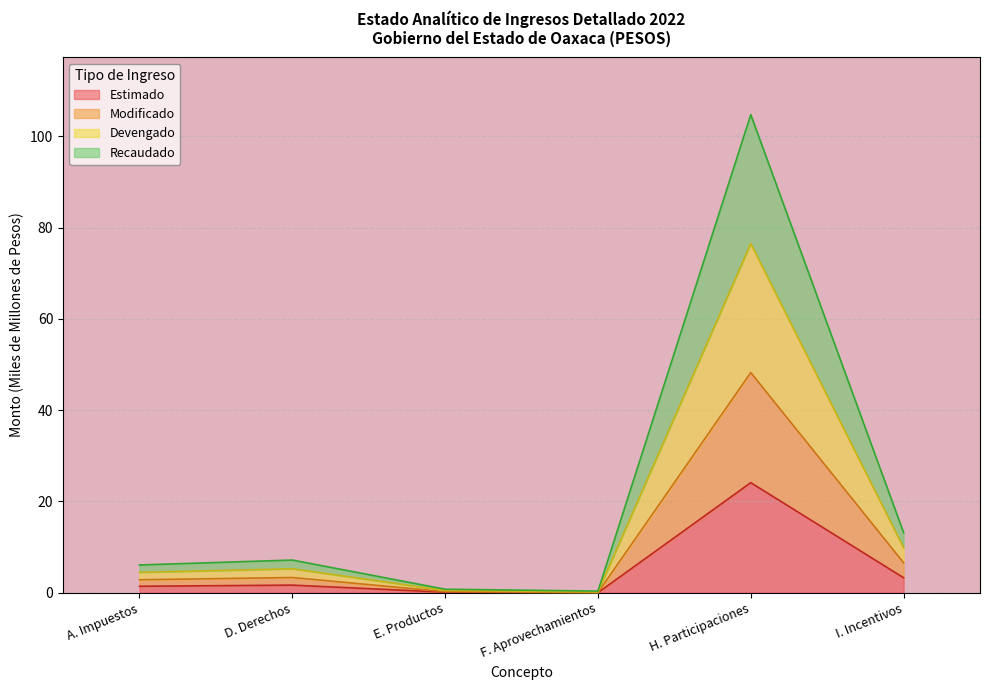

Where does the Estimado series first go above 1?

A. Impuestos